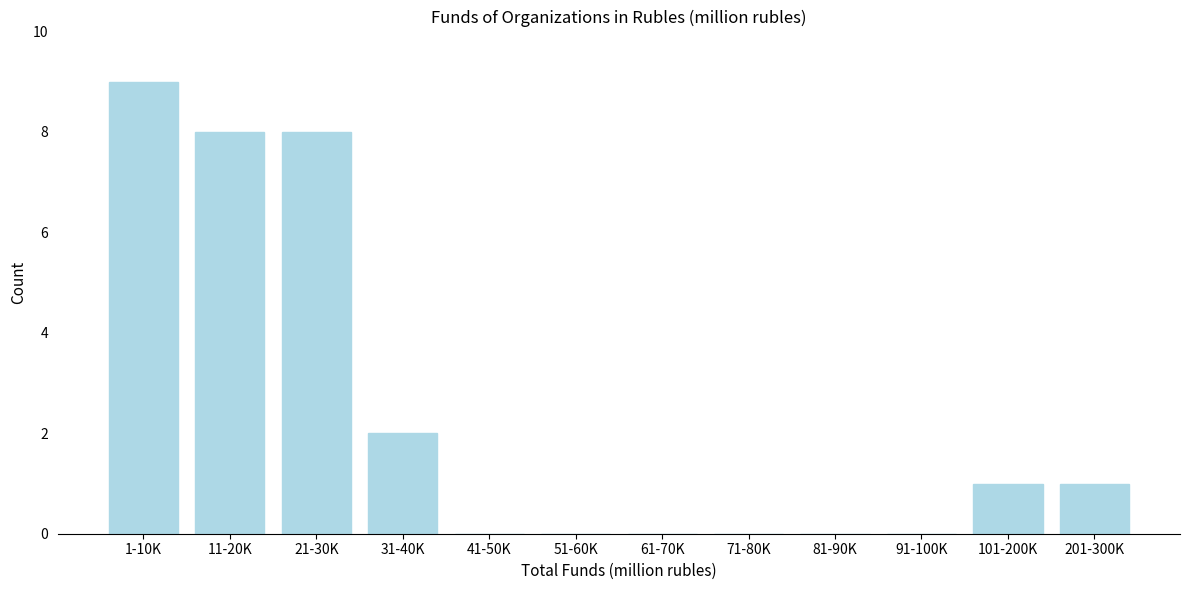

Reading left to right, transcribe all the data shown in this chart.

1-10K=9	11-20K=8	21-30K=8	31-40K=2	41-50K=0	51-60K=0	61-70K=0	71-80K=0	81-90K=0	91-100K=0	101-200K=1	201-300K=1